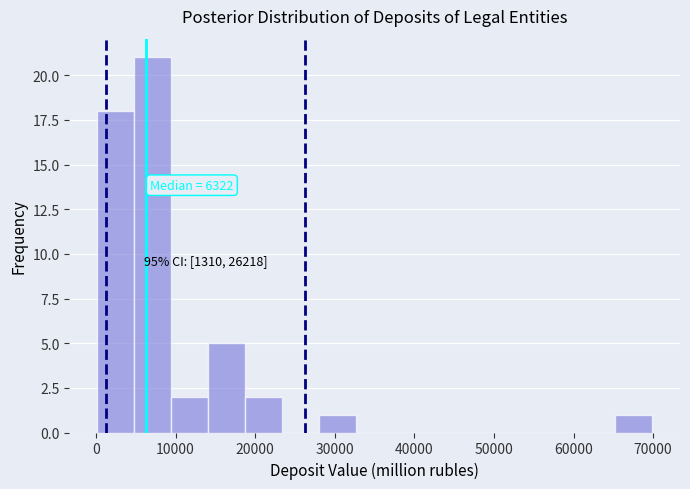

Over which range of the x-axis is the bar tallest?

5000 to 9000